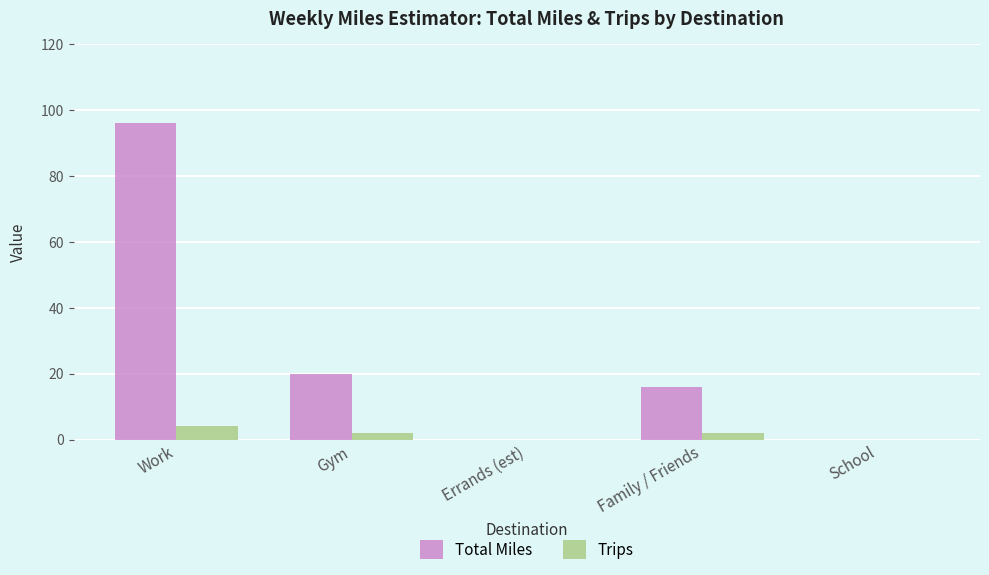

Count the number of categories in the chart.

5